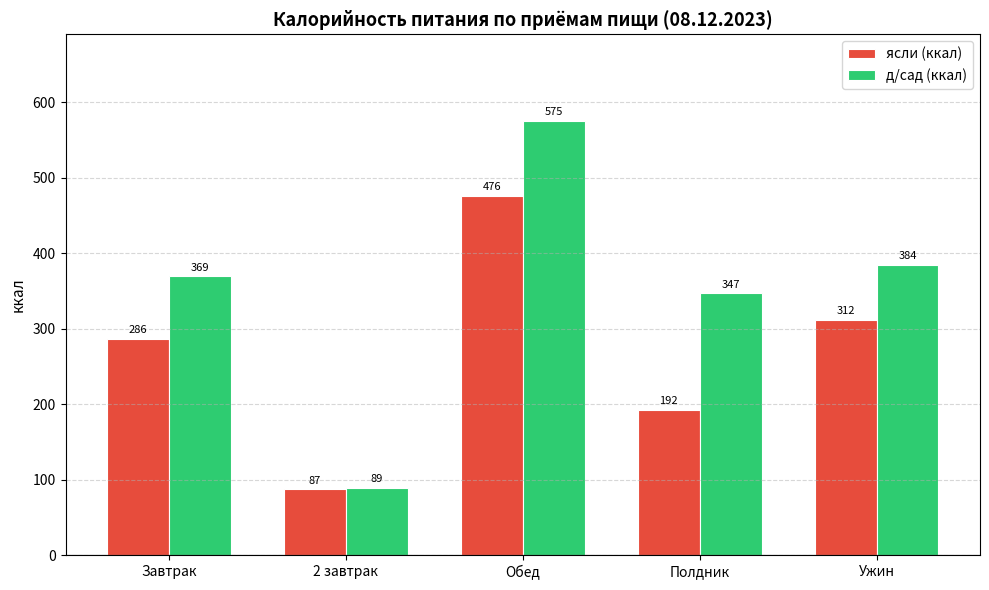

Is it true that ясли (ккал) equals 286.2 at Завтрак?

True